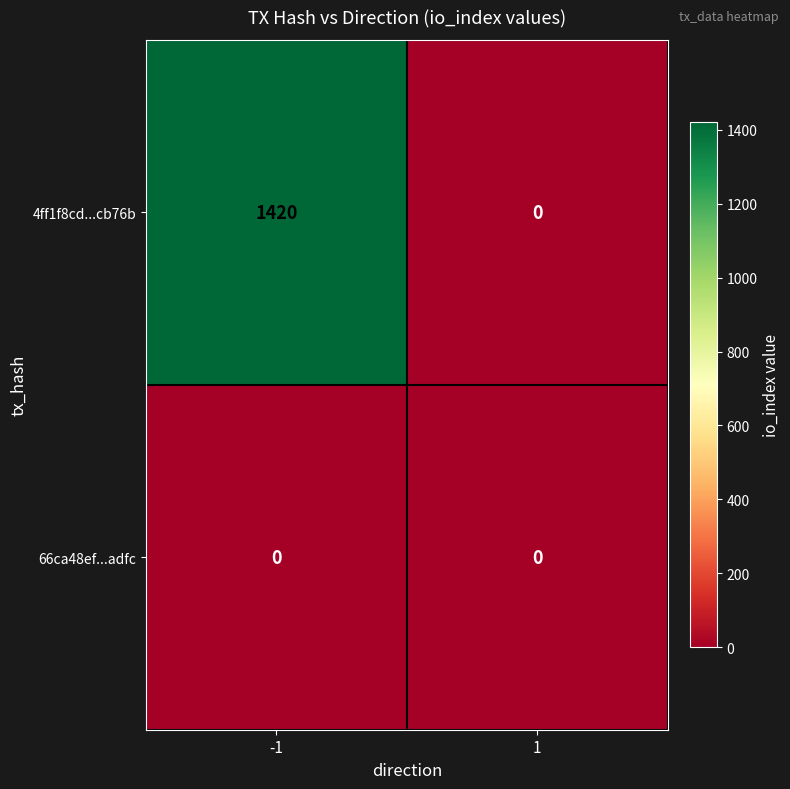

What is the spread (max minus min) of values at -1?

1420